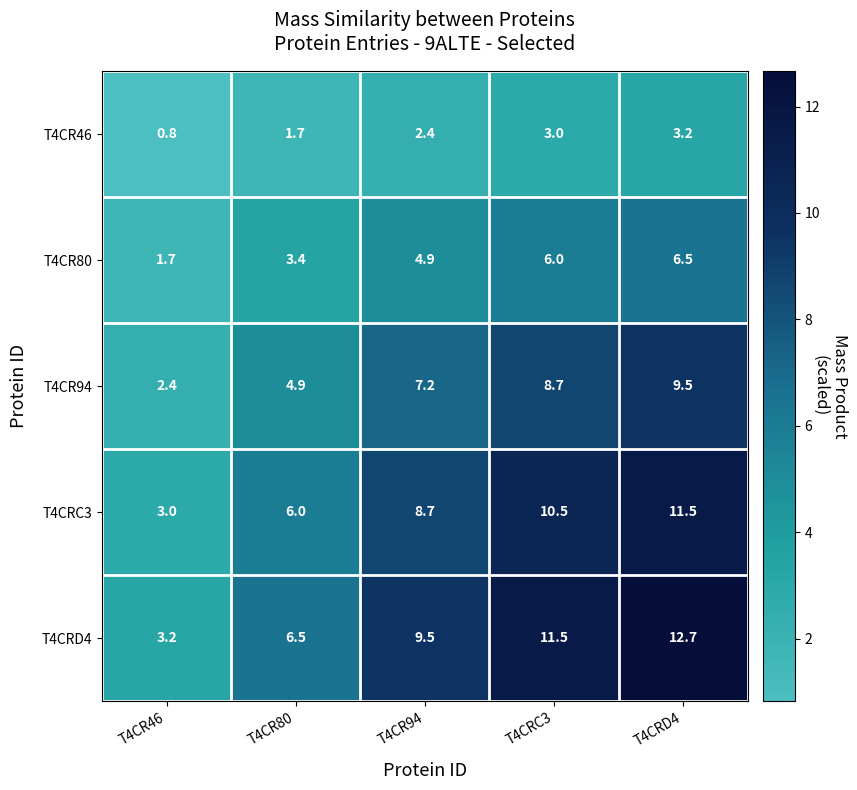

At how many categories does at least one series exceed 1?

5